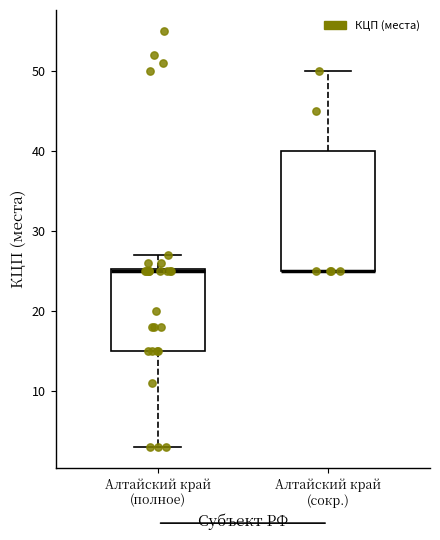

Where does the upper whisker of the box for Алтайский край (сокр.) end on the y-axis? The values are not printed on the chart, so give them approximately, as read against the axis.

50